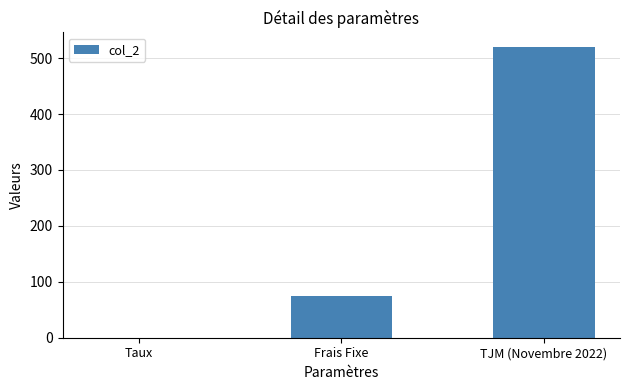

Which category has the highest value across all series?

TJM (Novembre 2022)